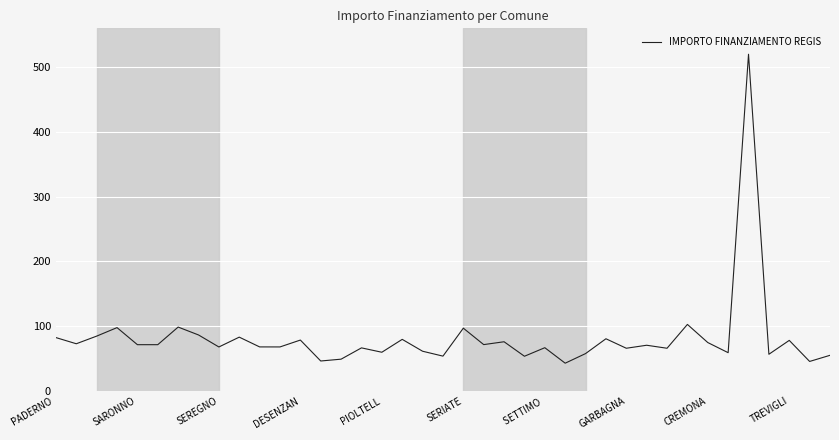

What is the greatest value displayed?

520.0